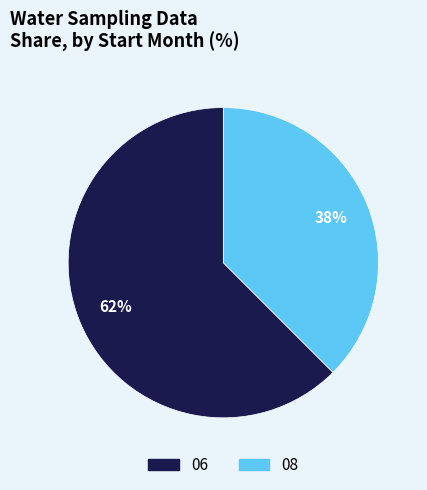

To the nearest percent, what is the combined percentage of 08 and 06?

100%